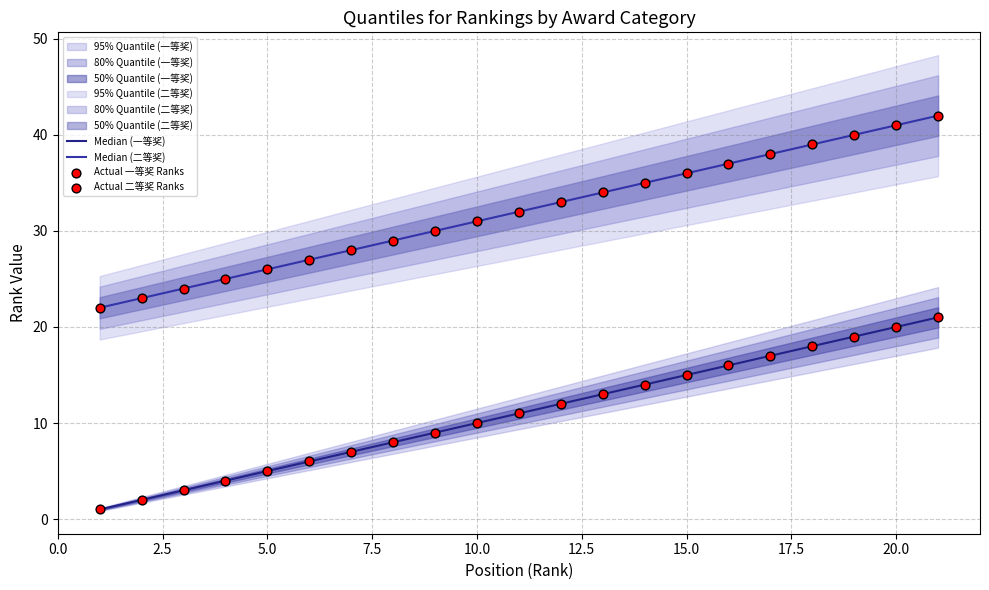

Which series has the largest total across all categories?

Median (二等奖)